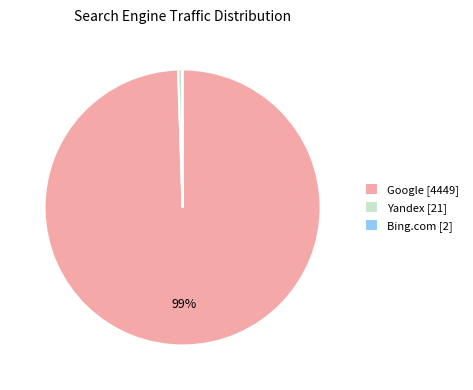

To the nearest percent, what is the average slice percentage?

33%